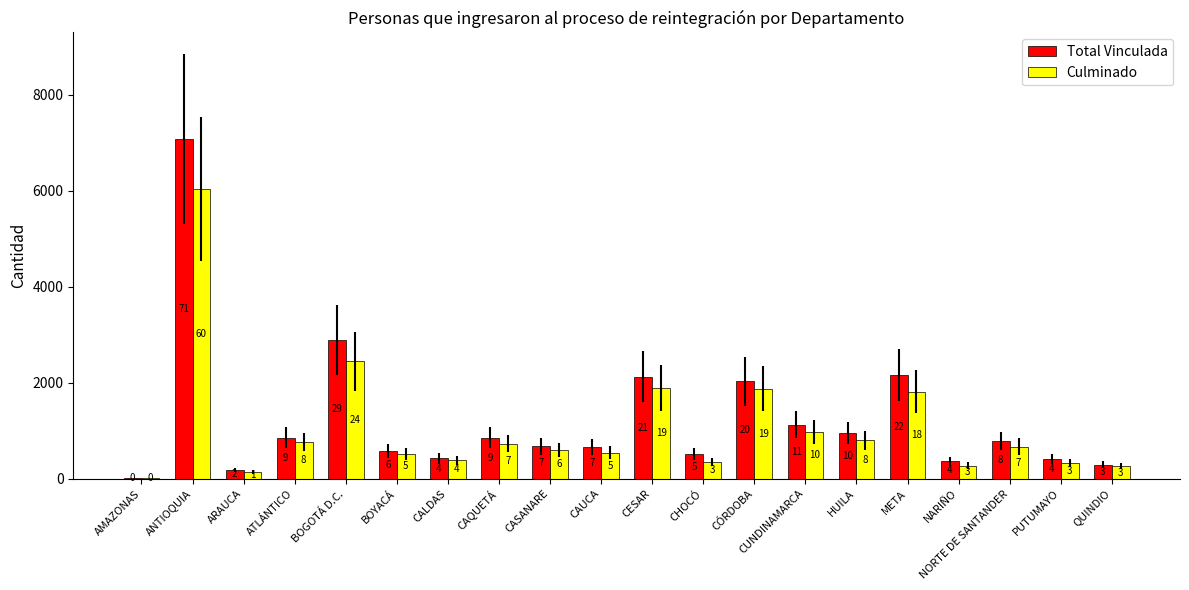

What are all the series names shown in the legend?

Total Vinculada, Culminado